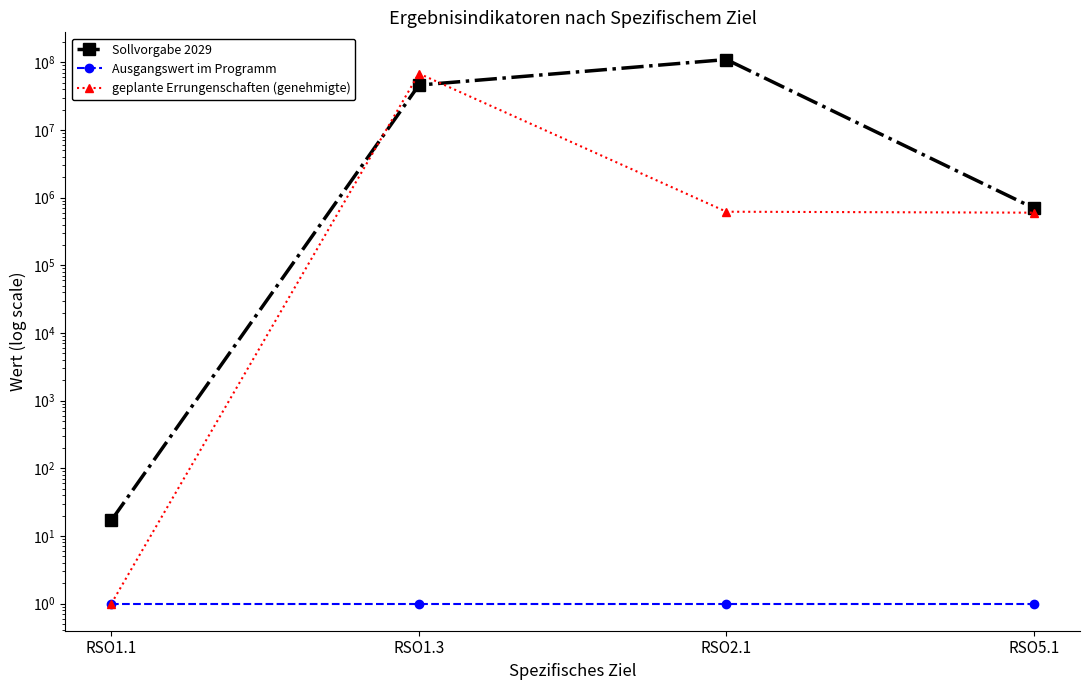

The value of Ausgangswert im Programm at RSO1.1 is 1.0. True or false?

True